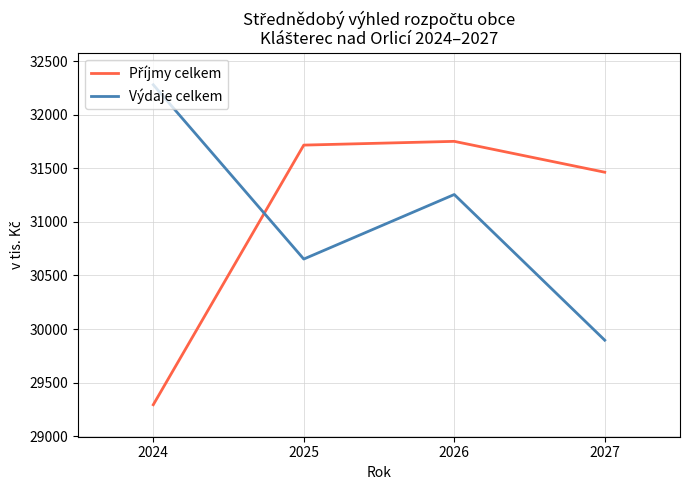

True or false: Výdaje celkem has a value of 30653 at 2025.

True